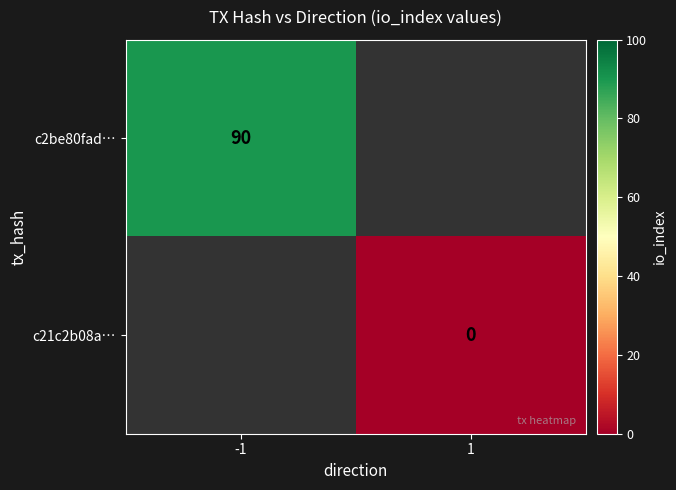

True or false: c2be80fad… has a value of 90 at -1.

True